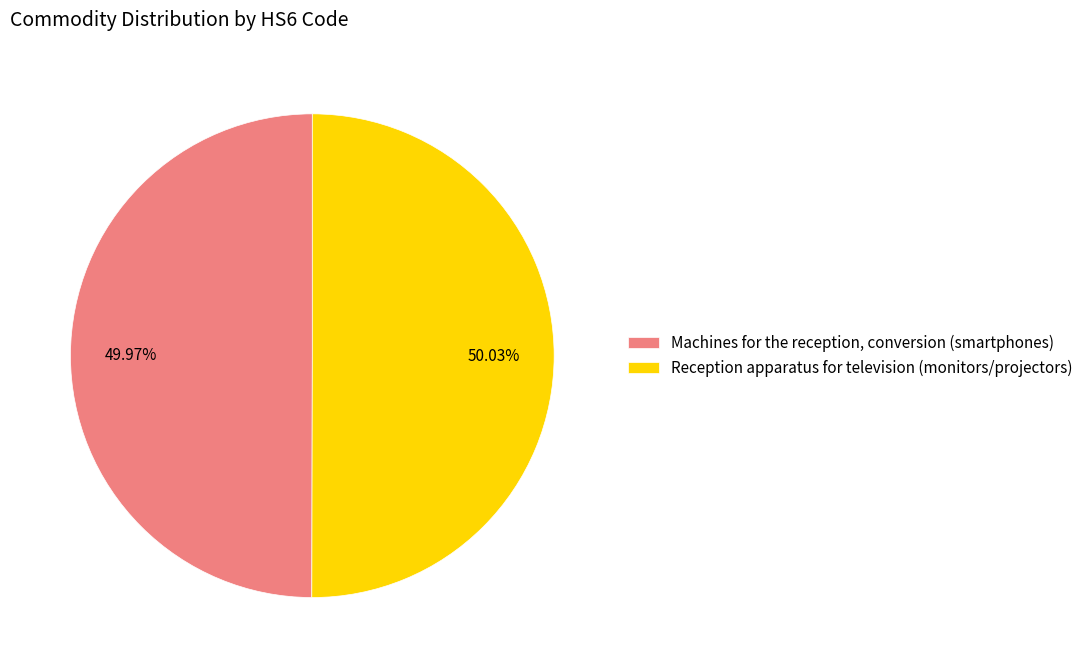

Approximately how many times larger is the value at Machines for the reception, conversion (smartphones) compared to Reception apparatus for television (monitors/projectors)?

1.0